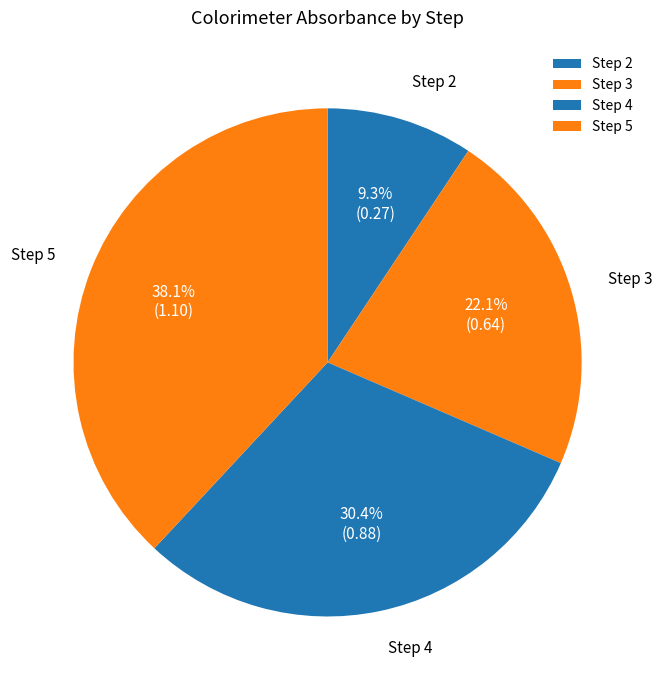

How many segments does this pie chart have?

4